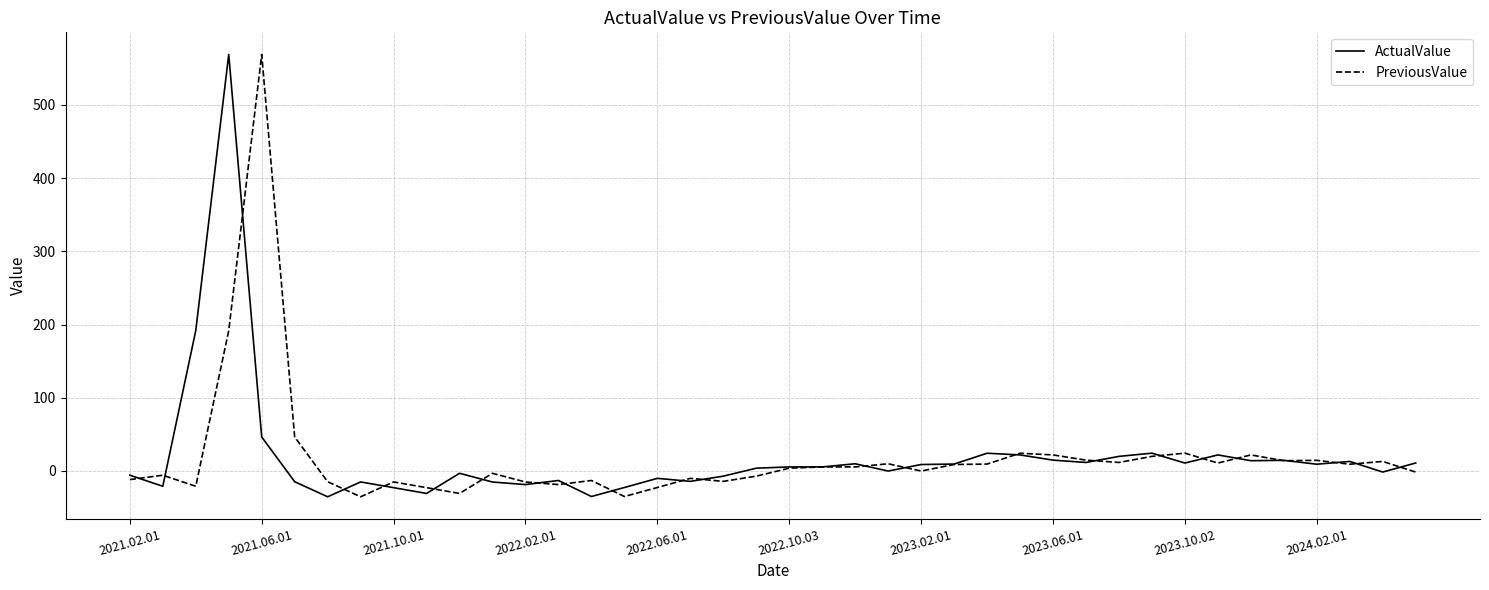

What is the smallest value displayed?

-35.3